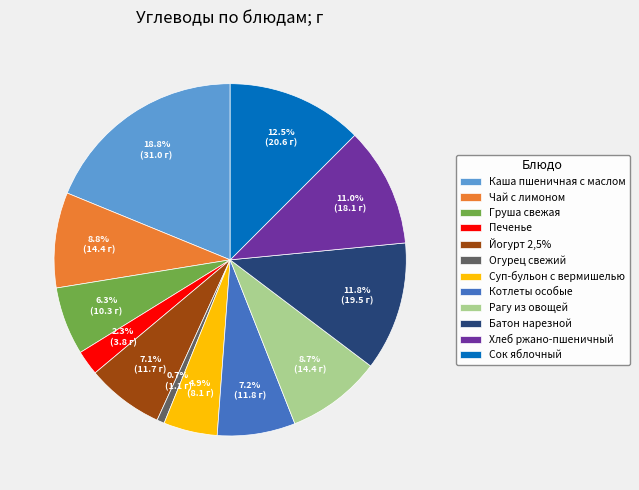

Which slice is the largest?

Каша пшеничная с маслом